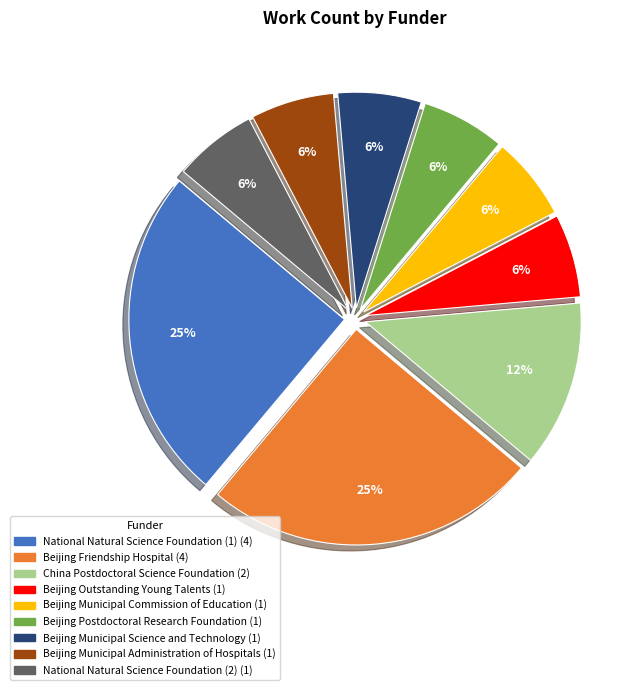

To the nearest percent, what percentage of the pie is Beijing Municipal Administration of Hospitals?

6%